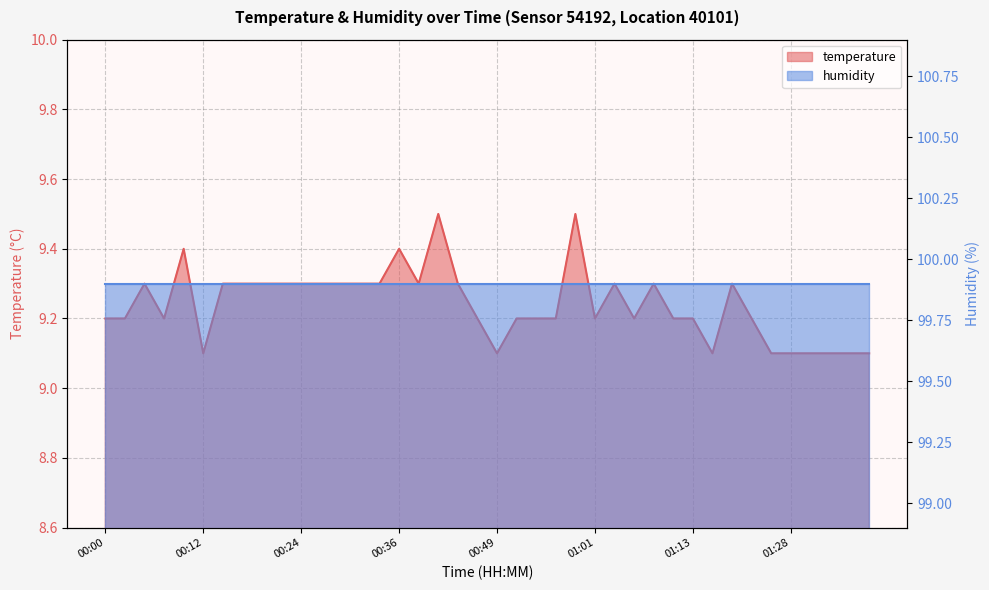

At which category does the chart reach its minimum across all series?

00:12